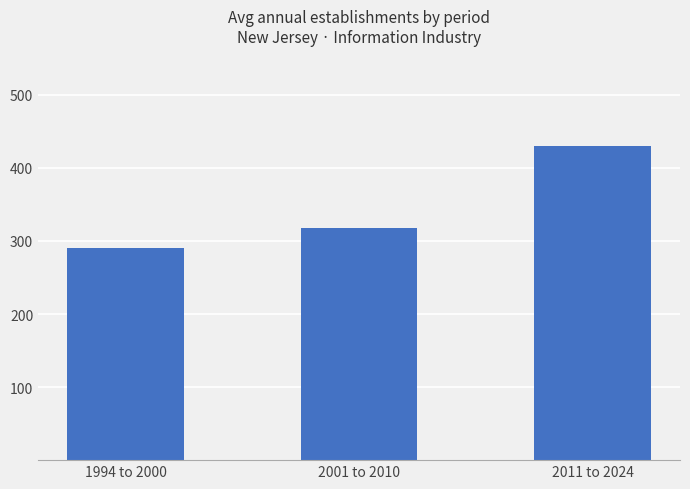

What is the difference between the maximum and second lowest values?

112